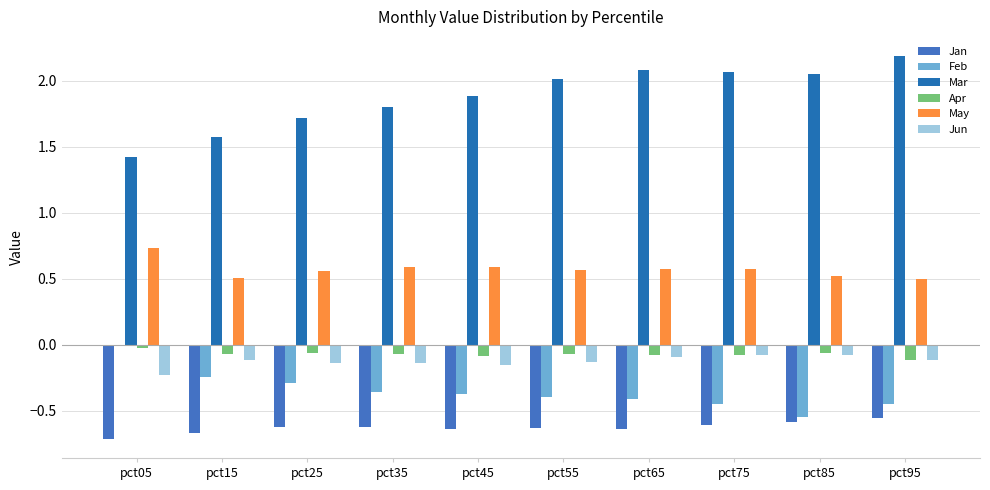

Count the number of data series in this chart.

6